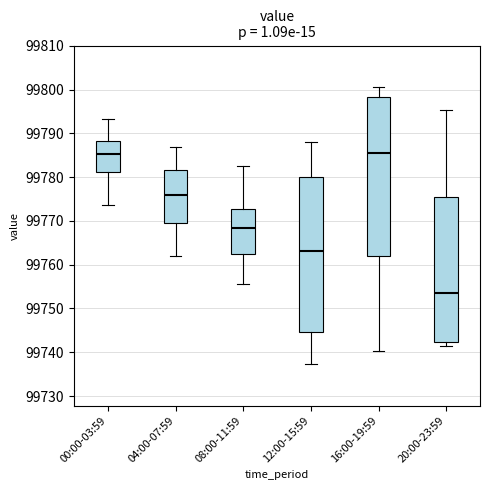

Reading left to right, read every box against the y-axis: the position of its median line, the range the box covers, and the ends of its whiskers. The values are not printed on the chart, so give them approximately, as read against the axis.

00:00-03:59: median 99785, box 99781 to 99788, whiskers 99774 to 99793
04:00-07:59: median 99776, box 99770 to 99782, whiskers 99762 to 99787
08:00-11:59: median 99768, box 99763 to 99773, whiskers 99756 to 99782
12:00-15:59: median 99763, box 99745 to 99780, whiskers 99737 to 99788
16:00-19:59: median 99786, box 99762 to 99798, whiskers 99740 to 99801
20:00-23:59: median 99754, box 99742 to 99775, whiskers 99741 to 99795